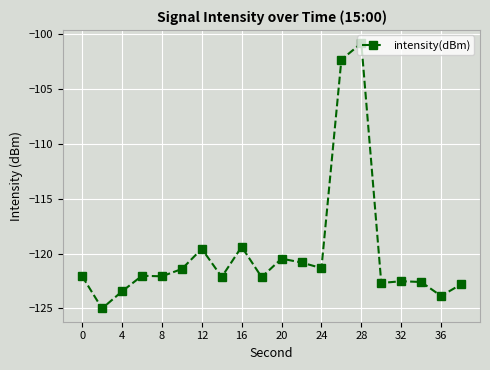

What is the difference between the maximum and minimum values?

24.1